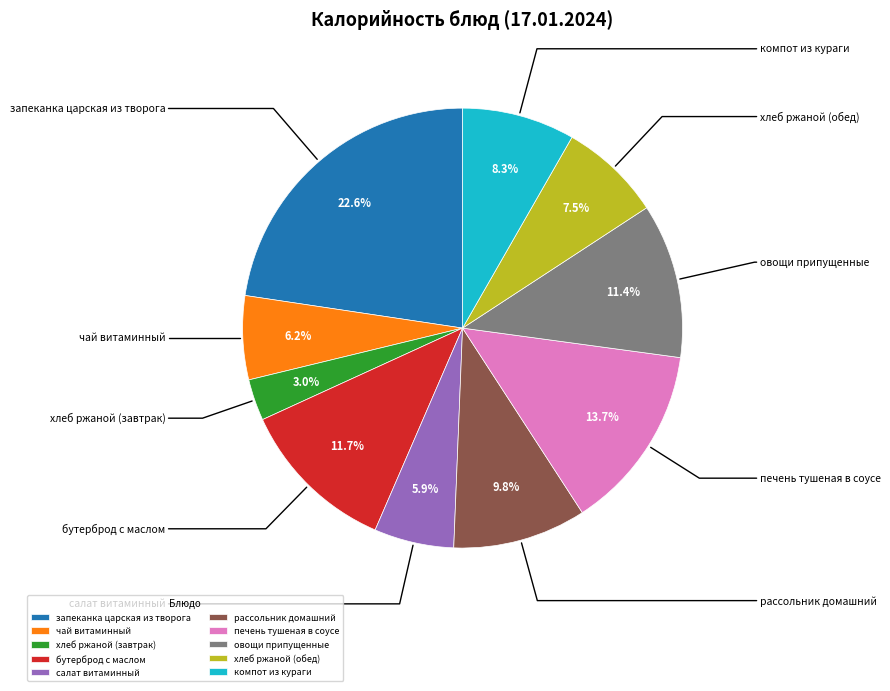

To the nearest percent, what percentage of the pie is чай витаминный?

6%